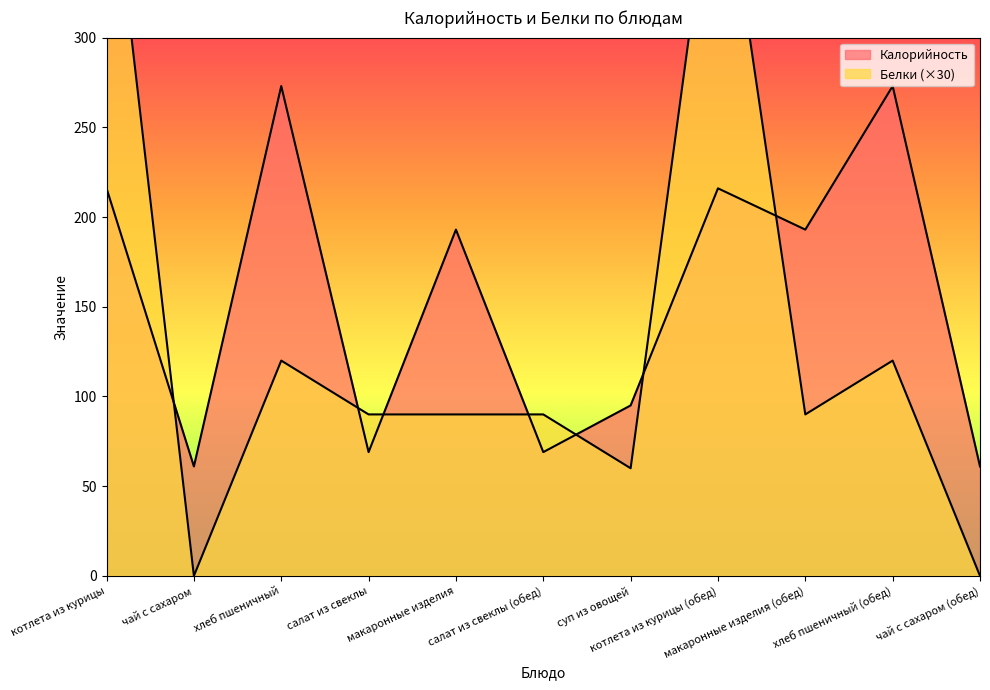

True or false: Белки and Калорийность intersect in this chart.

True